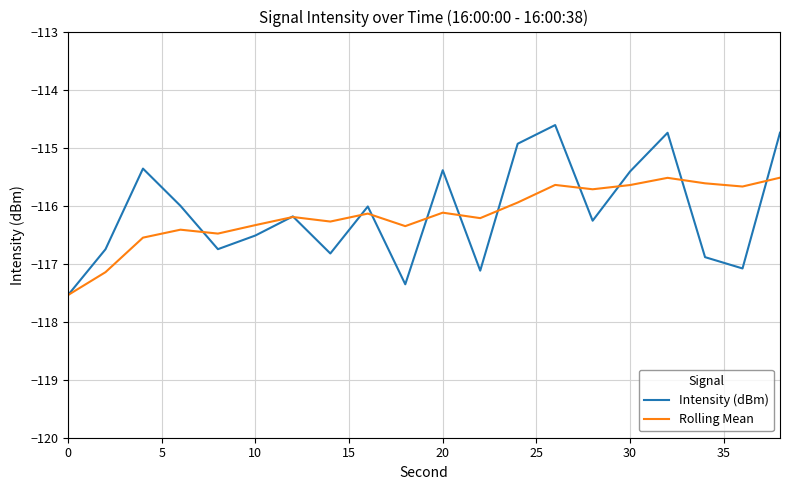

What is the greatest value displayed?

-114.6